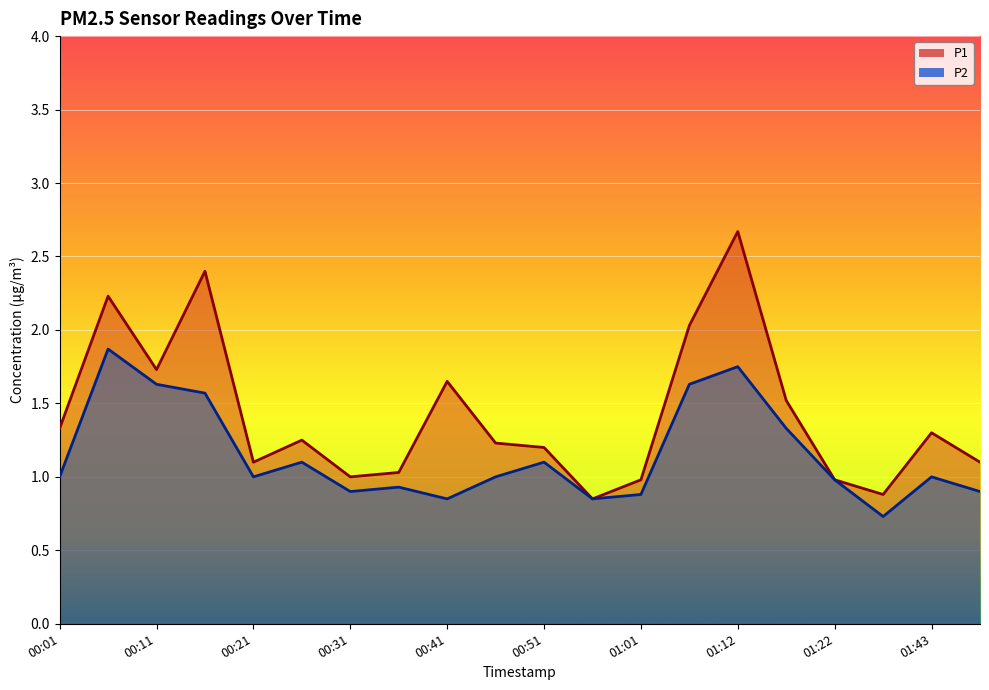

What are all the series names shown in the legend?

P1, P2